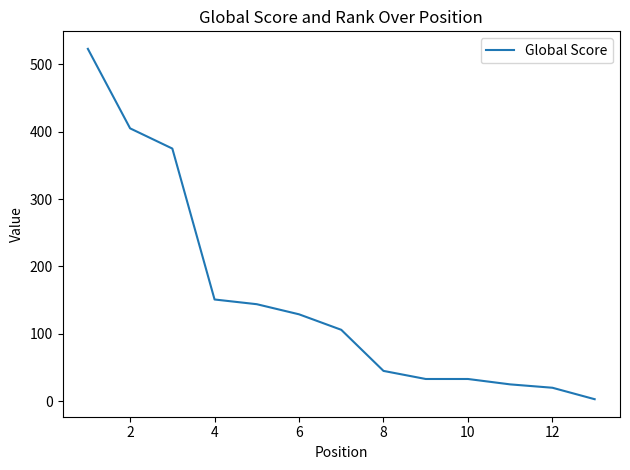

What is the maximum value shown in the chart?

523